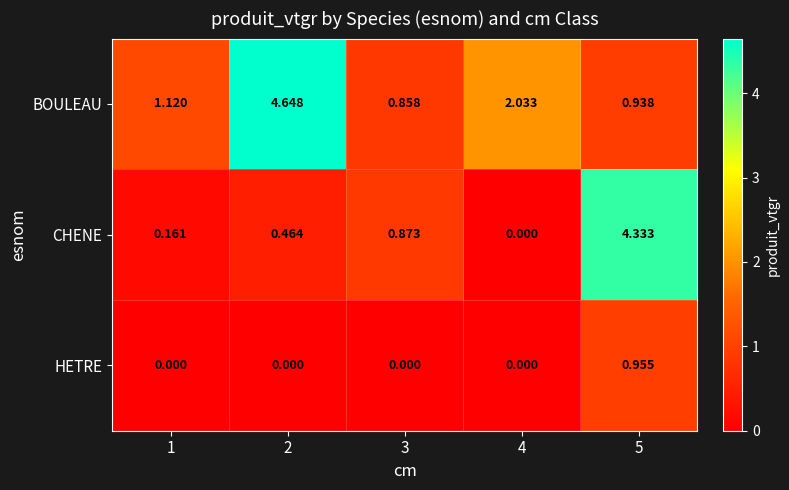

Which series has the largest range (max minus min)?

CHENE